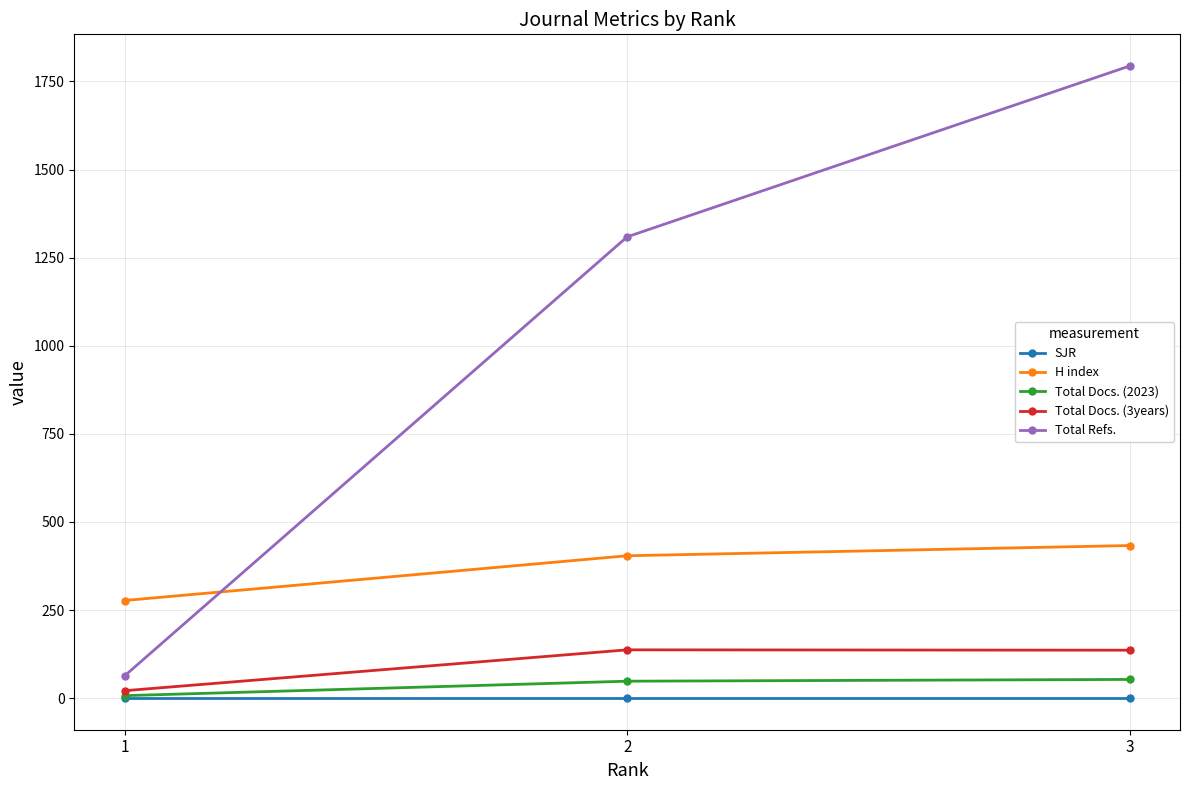

What is the approximate value of H index at 3?

433